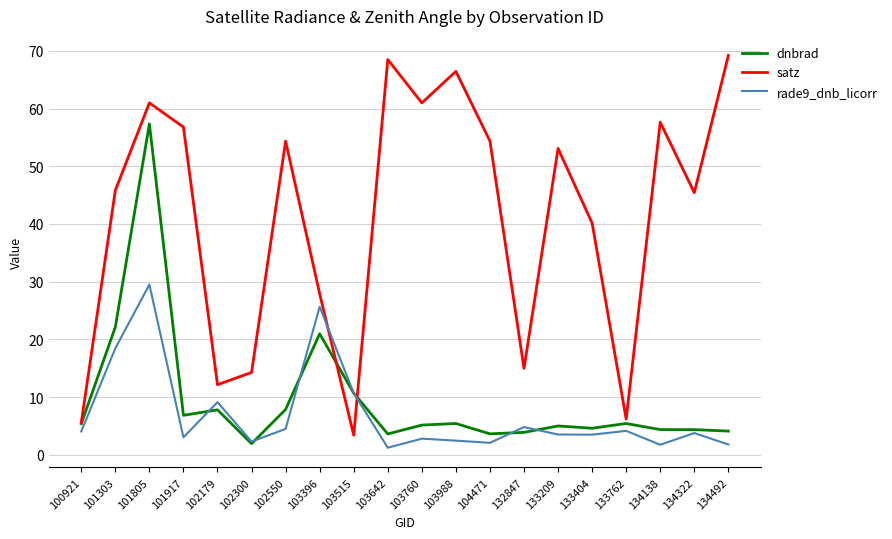

What is the total value across all series at 103515?

24.8